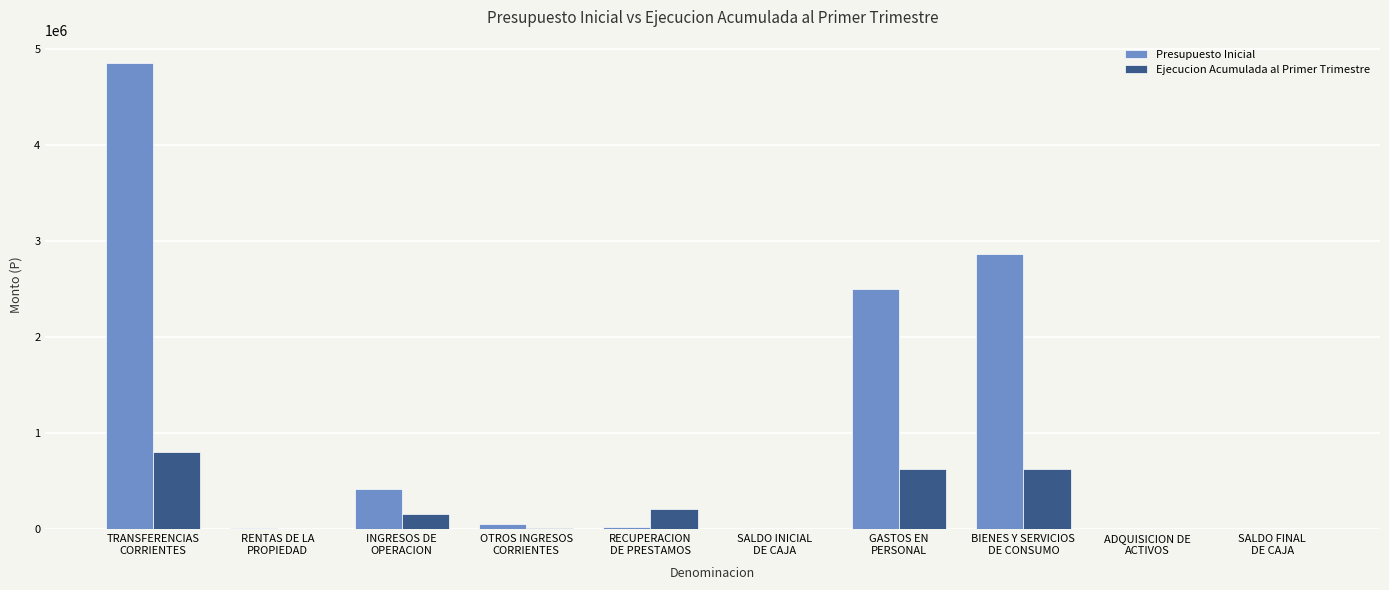

Count the number of categories in the chart.

10